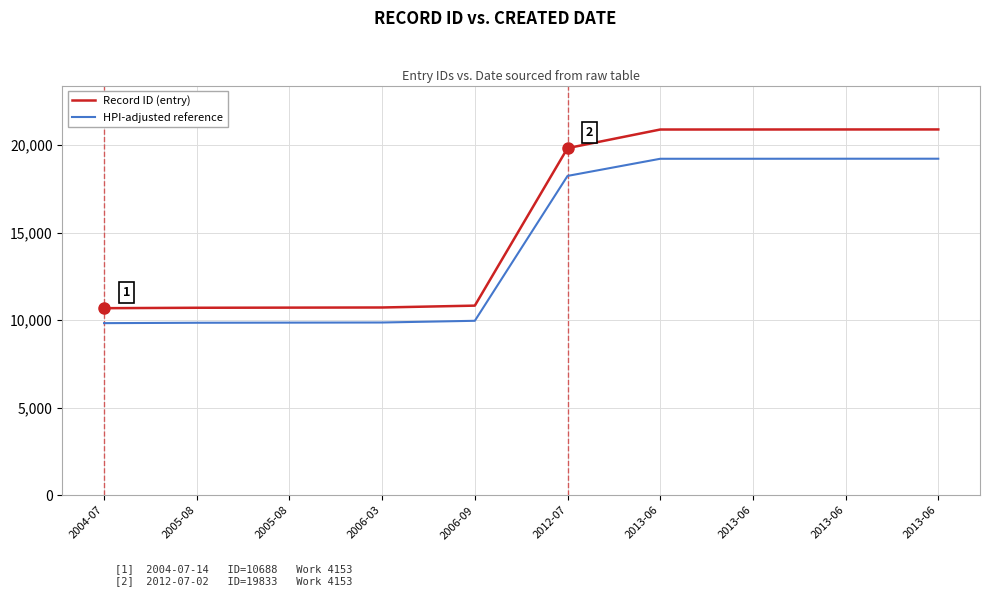

Reading right to left, transcribe all the data shown in this chart.

Record ID (entry): 20902.0	20901.0	20899.0	20898.0	19833.0	10834.0	10728.0	10720.0	10712.0	10688.0
HPI-adjusted reference: 19229.8	19228.9	19227.1	19226.2	18246.4	9967.3	9869.8	9862.4	9855.0	9833.0